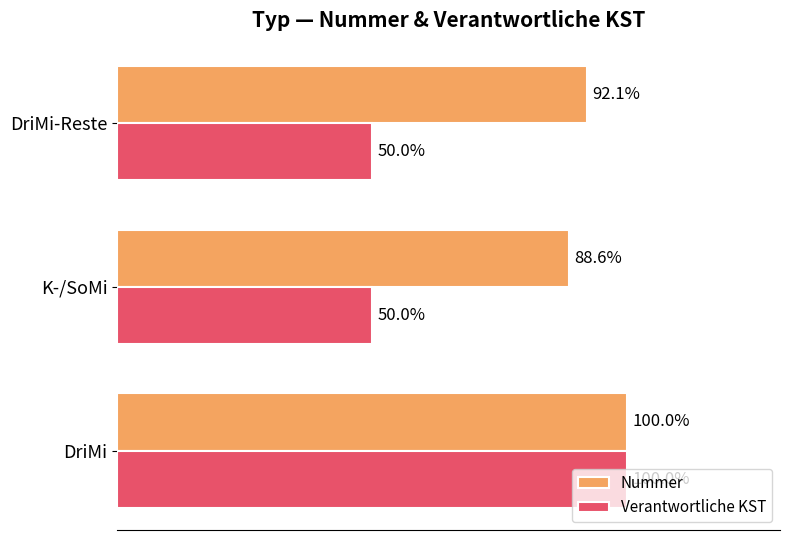

At which label is Nummer closest to 94?

DriMi-Reste